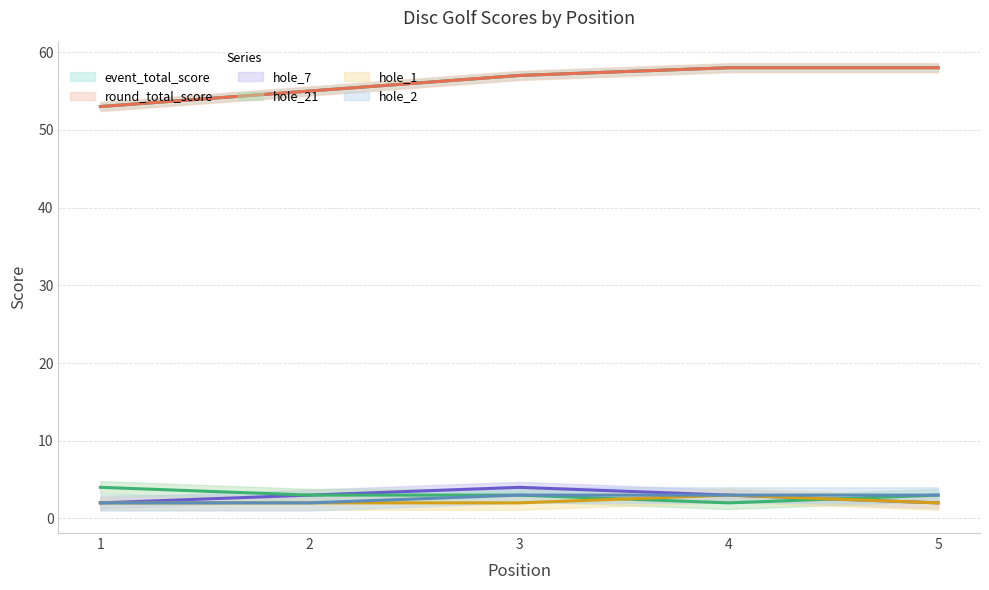

Does the chart have visible grid lines?

Yes